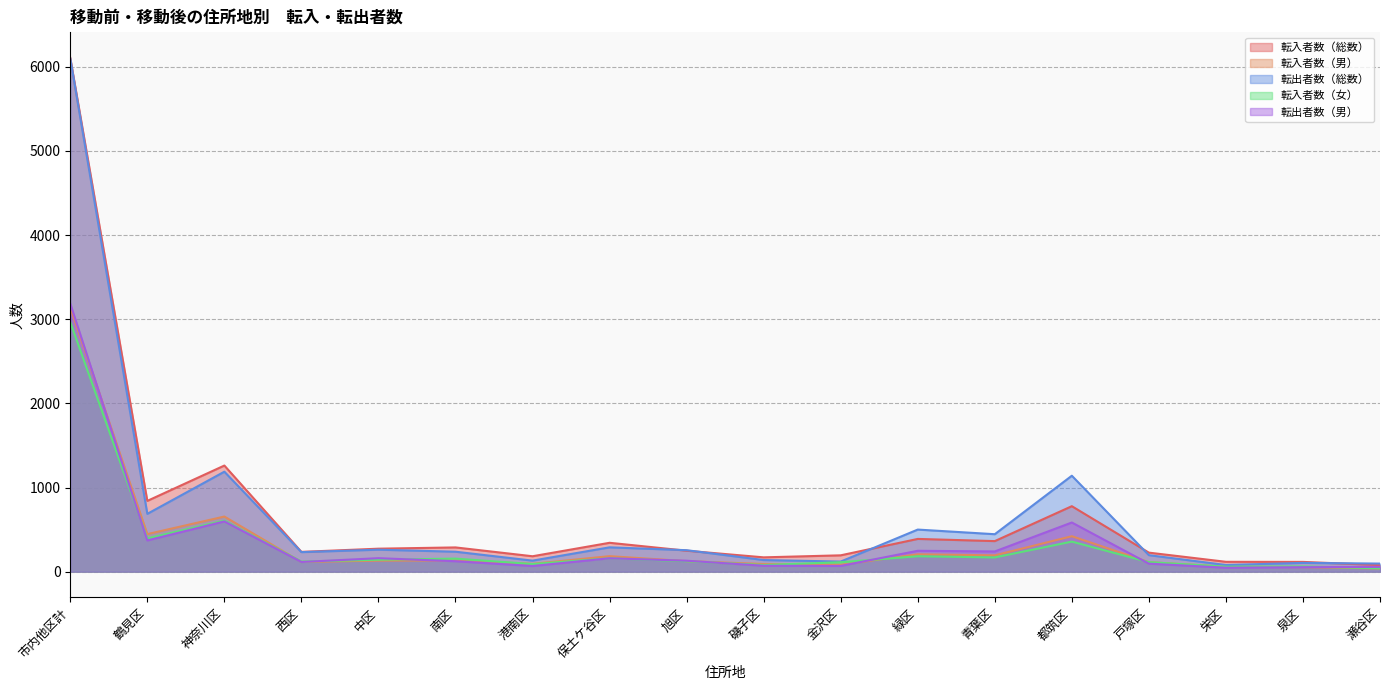

Does the chart display data point markers on the line(s)?

No